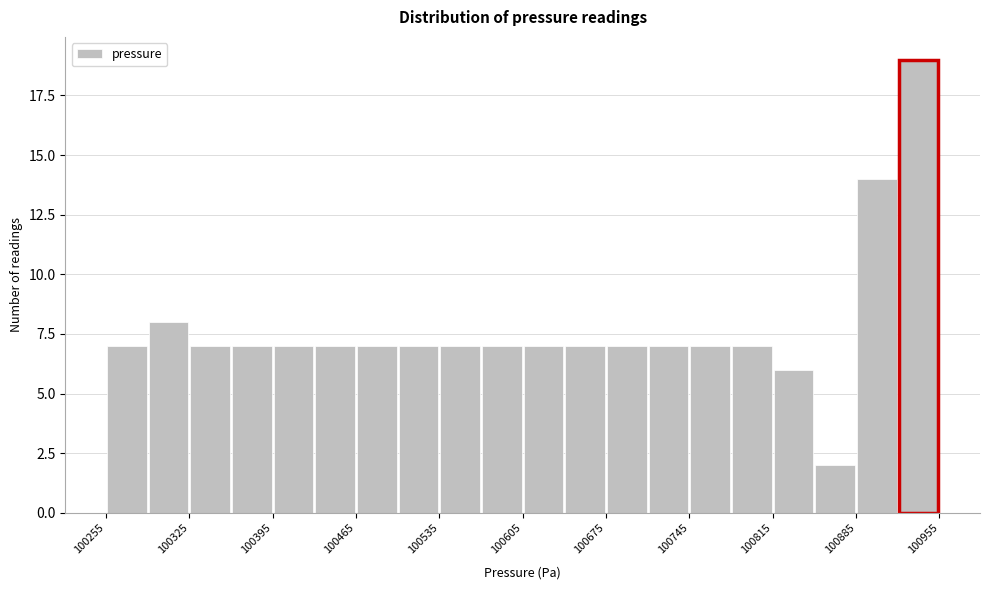

Around what value on the x-axis is the tallest bar? Give the approximate position of its centre, as read against the axis.

100940